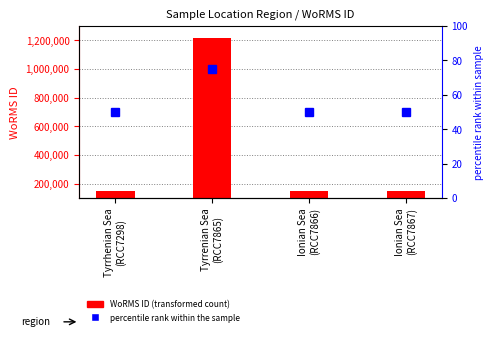

Are the bars grouped side by side (vs. stacked)?

Yes